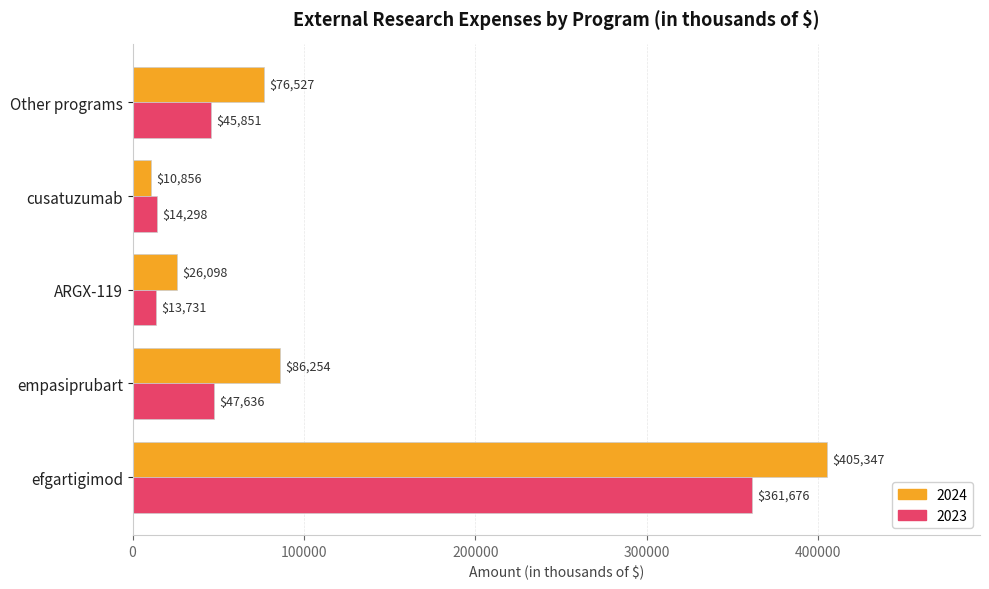

What is the sum of the 2023 values at empasiprubart and efgartigimod?

409312